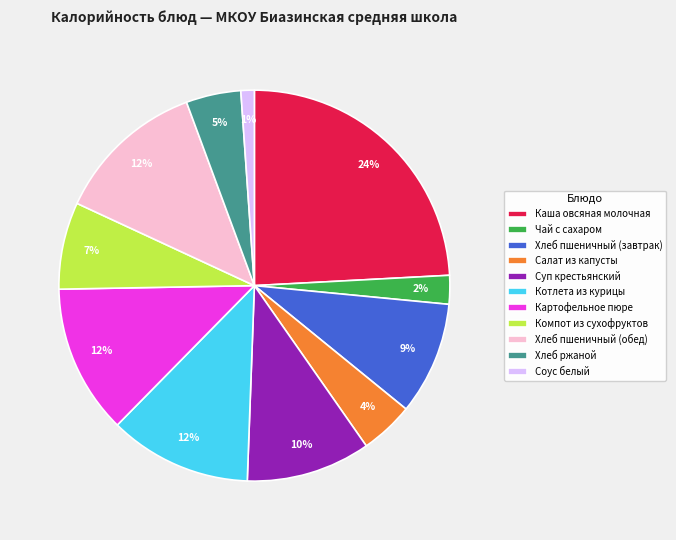

Which has a higher value, Компот из сухофруктов or Соус белый?

Компот из сухофруктов